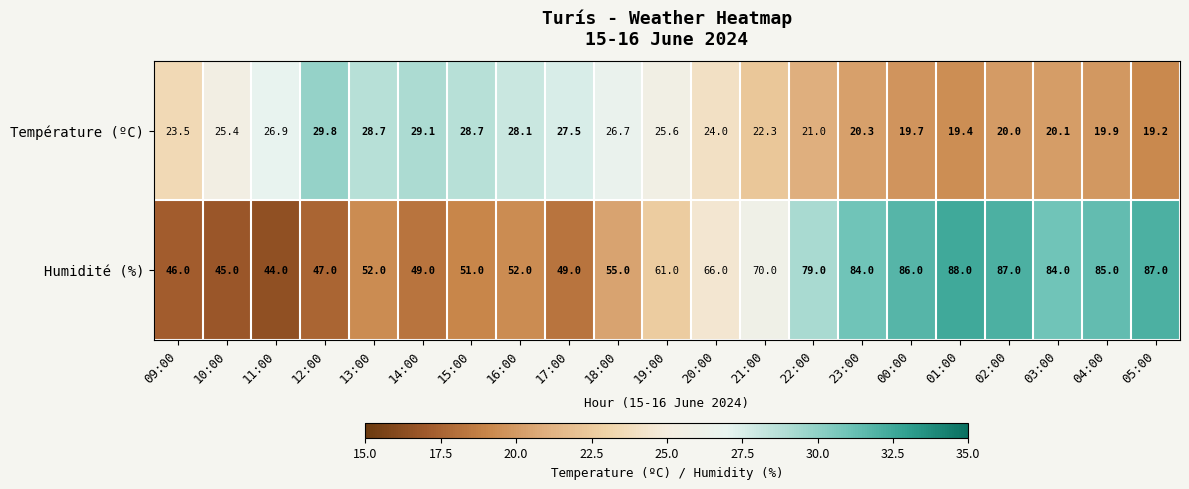

At which category is the sum across all series the highest?

01:00